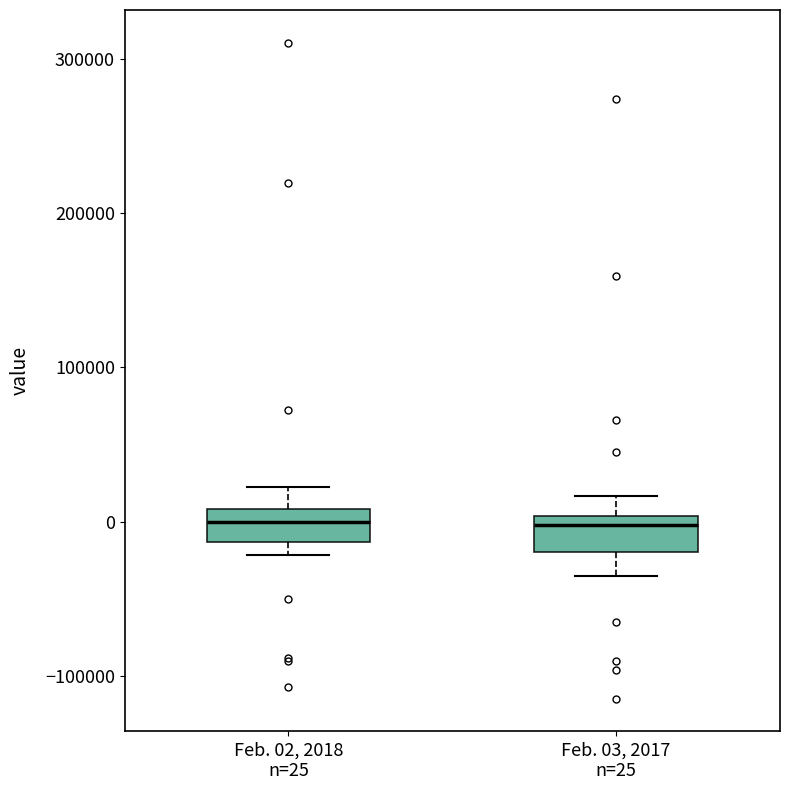

Reading left to right, transcribe this box plot: for each box, give where its median line is, the range the box spans, and where its two whiskers end, as read against the y-axis. The values are not printed on the chart, so give them approximately, as read against the axis.

Feb. 02, 2018 n=25: median 0, box -10000 to 10000, whiskers -20000 to 20000
Feb. 03, 2017 n=25: median 0 (just below the box's upper edge), box -20000 to 0, whiskers -40000 to 20000